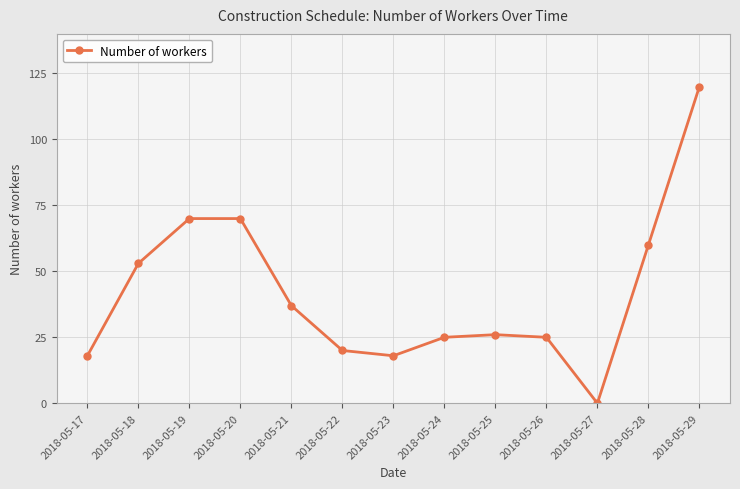

What is the value of the 6th point from the left?

20